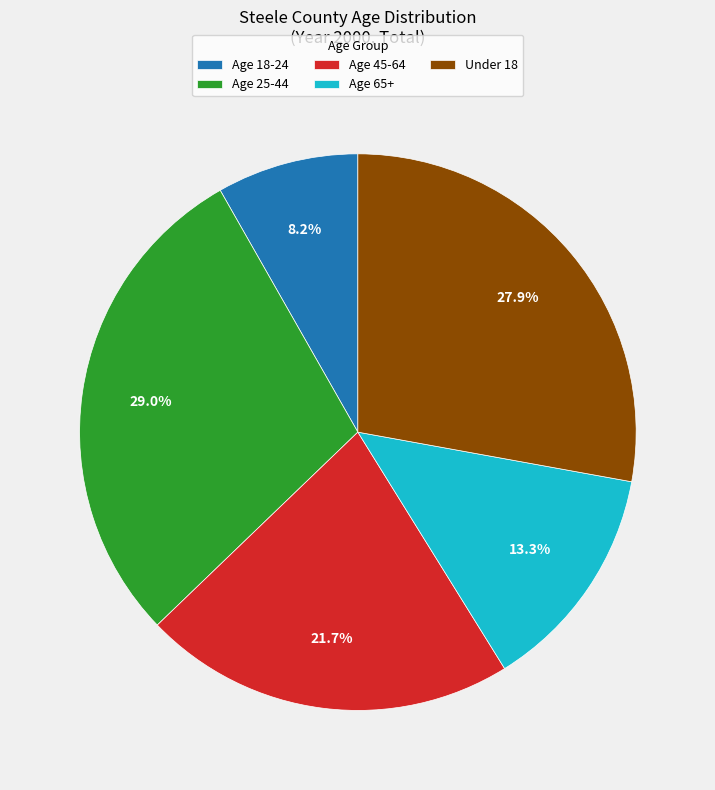

Rank the categories by value from lowest to highest.

Age 18-24, Age 65+, Age 45-64, Under 18, Age 25-44